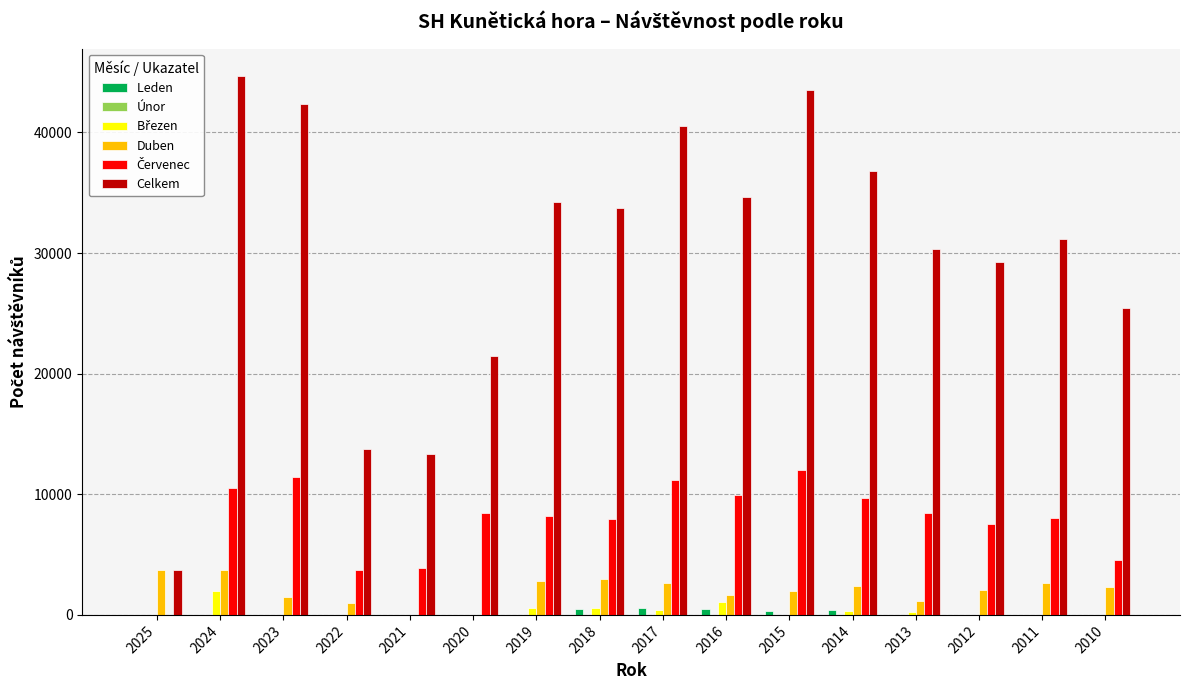

What is the greatest value displayed?

44721